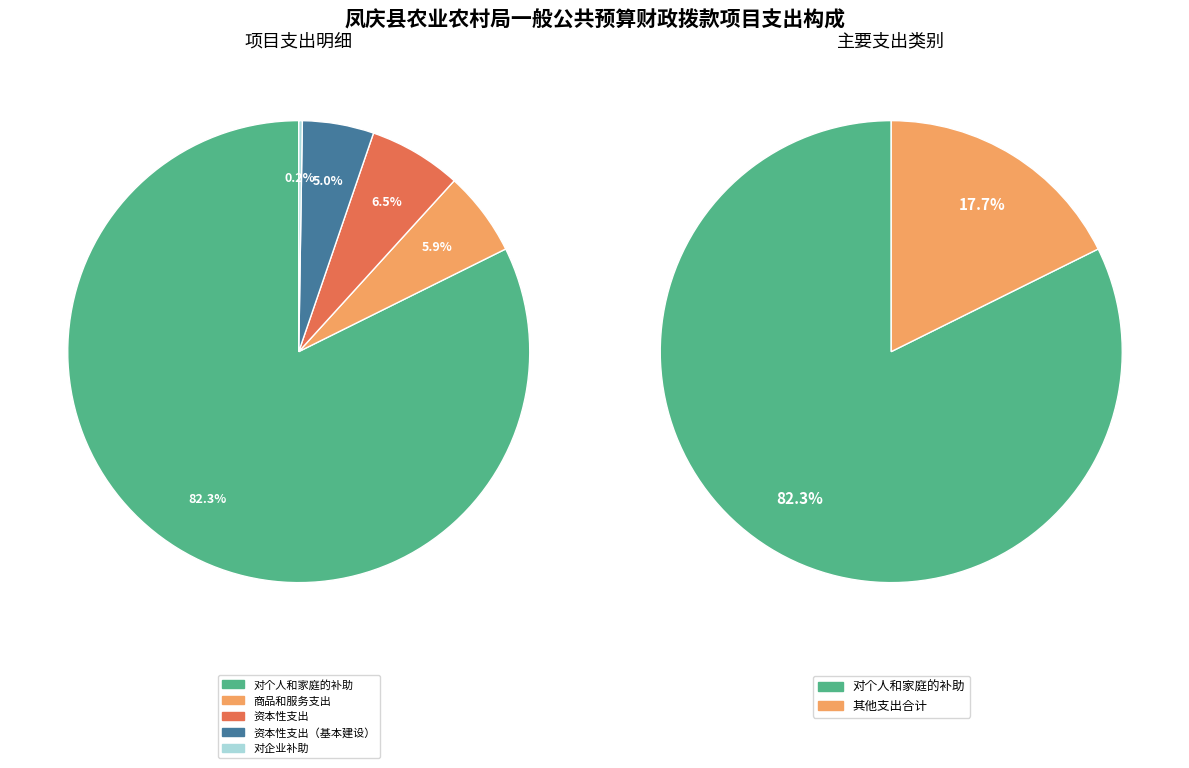

To the nearest percent, what is the difference between the 对企业补助 and 商品和服务支出 slice percentages?

6%